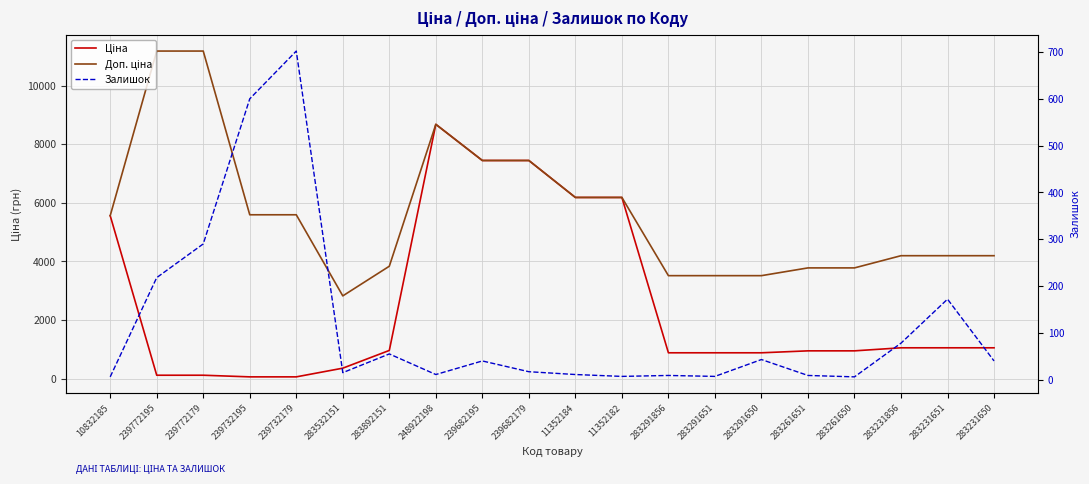

Between 239732179 and 283291650, which series saw the biggest shift?

Доп. ціна